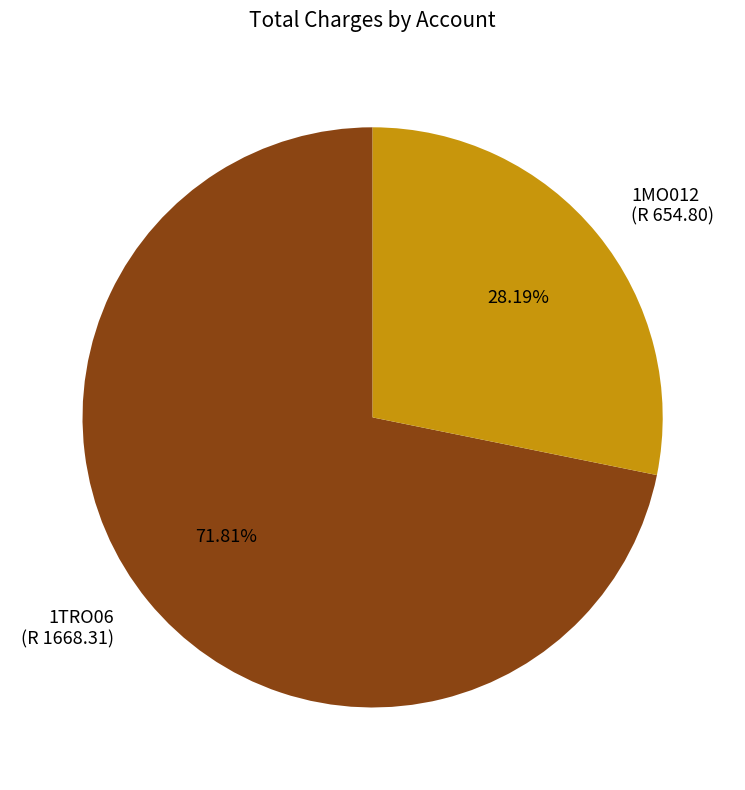

What is the smallest slice in the pie chart?

1MO012